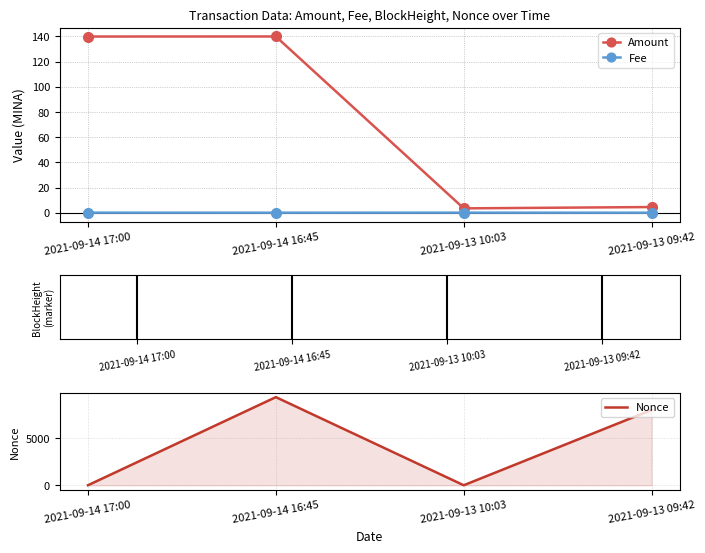

The Nonce series shows 0.0 at 2021-09-13 10:03. True or false?

True